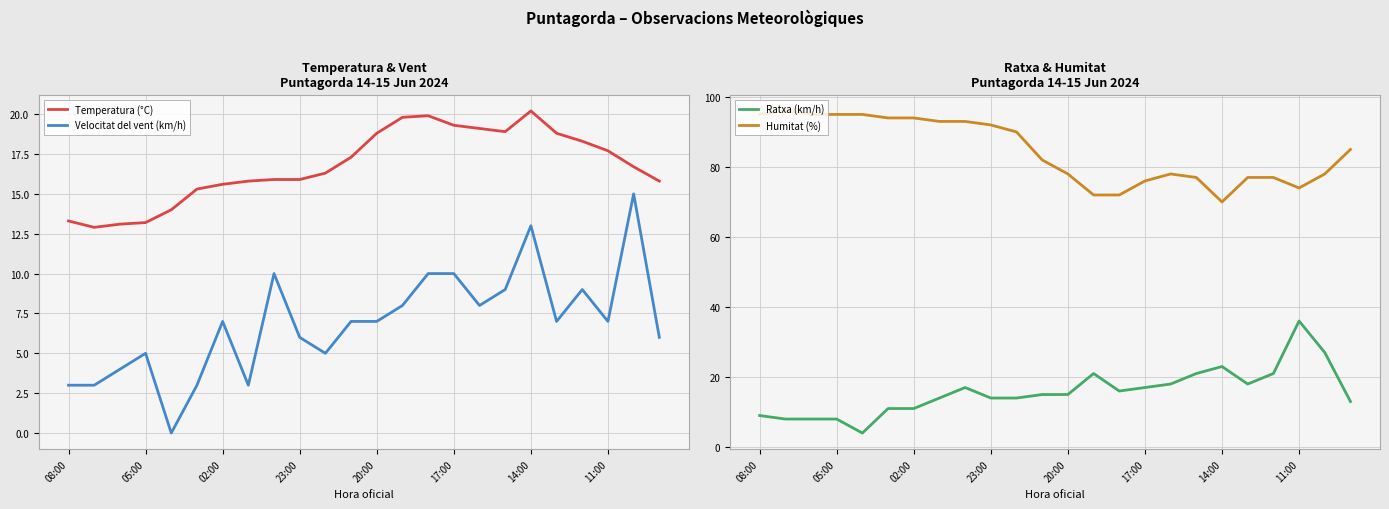

Which category has the lowest value in the Humitat (%) series?

14:00